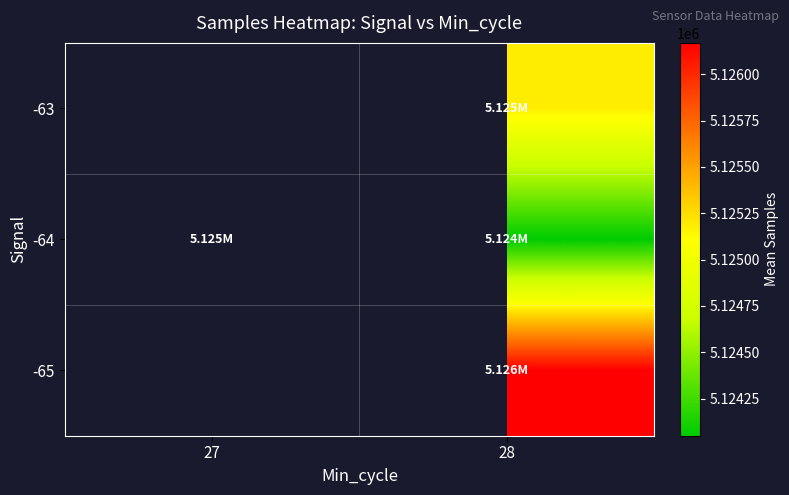

What is the total value across all series at 28?

15375400.0